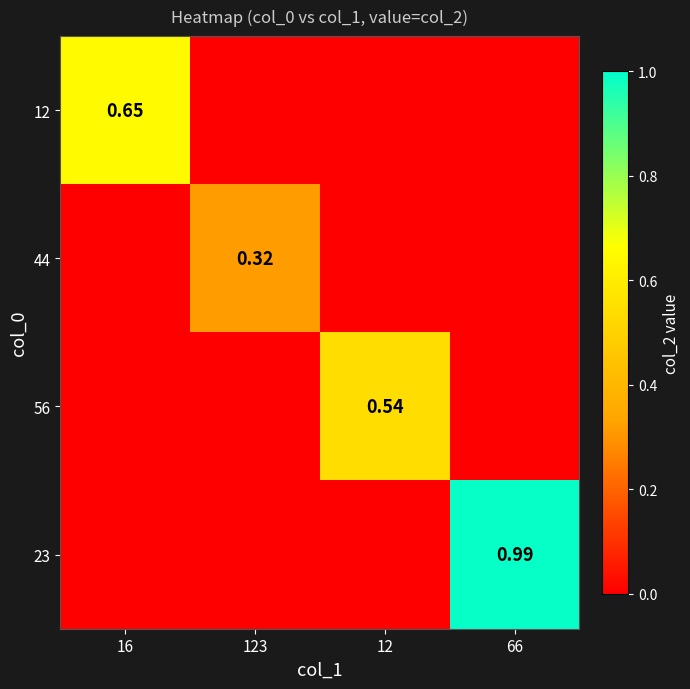

The value of 44 at 66 is 0.0. True or false?

True